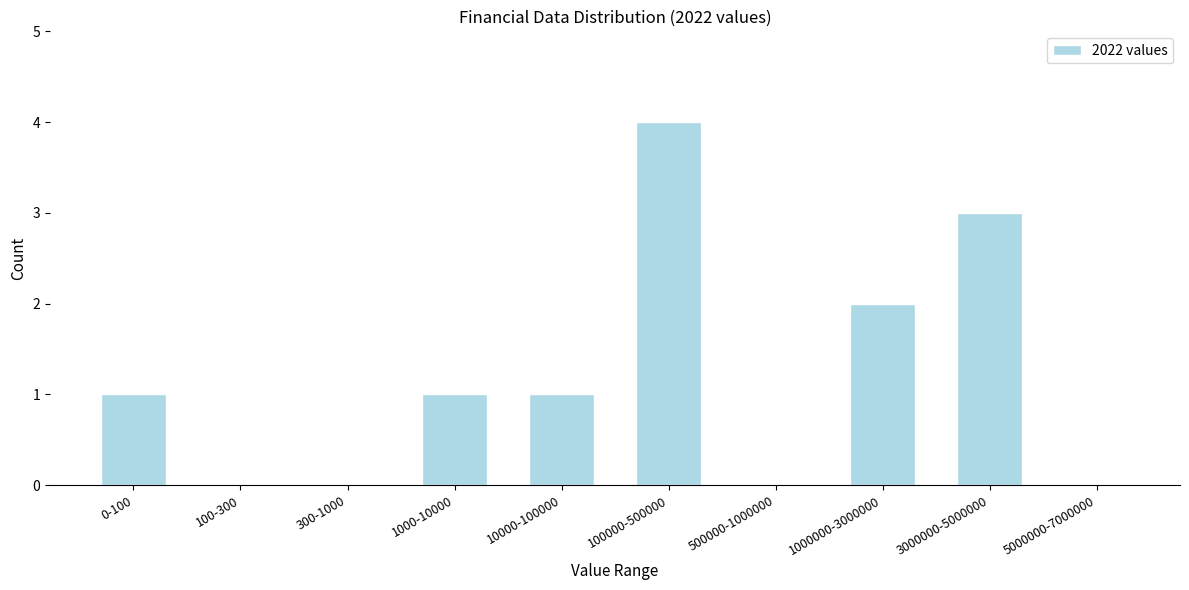

Reading left to right, list all the values displayed in this chart.

0-100=1	100-300=0	300-1000=0	1000-10000=1	10000-100000=1	100000-500000=4	500000-1000000=0	1000000-3000000=2	3000000-5000000=3	5000000-7000000=0